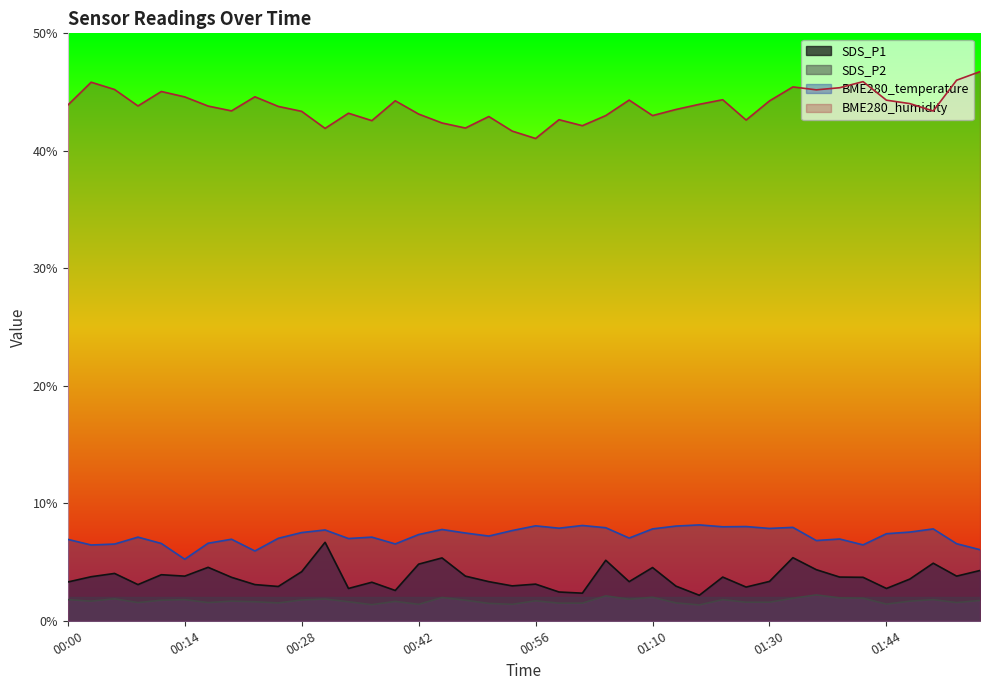

Reading right to left, extract all data points from this chart.

SDS_P1: 01:55=4.3	01:52=3.8	01:50=4.9	01:47=3.5	01:44=2.8	01:41=3.7	01:38=3.7	01:36=4.3	01:33=5.4	01:30=3.4	01:21=2.9	01:18=3.7	01:15=2.2	01:13=3.0	01:10=4.5	01:07=3.3	01:04=5.2	01:01=2.4	00:59=2.5	00:56=3.1	00:53=3.0	00:50=3.3	00:48=3.8	00:45=5.3	00:42=4.8	00:39=2.6	00:37=3.3	00:34=2.8	00:31=6.7	00:28=4.2	00:25=2.9	00:23=3.1	00:20=3.7	00:17=4.5	00:14=3.8	00:12=3.9	00:09=3.1	00:06=4.0	00:03=3.8	00:00=3.3
SDS_P2: 01:55=1.7	01:52=1.6	01:50=1.8	01:47=1.7	01:44=1.4	01:41=1.9	01:38=1.9	01:36=2.2	01:33=1.9	01:30=1.6	01:21=1.6	01:18=1.8	01:15=1.4	01:13=1.5	01:10=2.0	01:07=1.8	01:04=2.1	01:01=1.5	00:59=1.5	00:56=1.7	00:53=1.4	00:50=1.5	00:48=1.8	00:45=2.0	00:42=1.4	00:39=1.6	00:37=1.4	00:34=1.6	00:31=1.9	00:28=1.8	00:25=1.5	00:23=1.6	00:20=1.7	00:17=1.6	00:14=1.8	00:12=1.8	00:09=1.6	00:06=1.9	00:03=1.7	00:00=1.8
BME280_temperature: 01:55=6.0	01:52=6.6	01:50=7.8	01:47=7.5	01:44=7.4	01:41=6.5	01:38=7.0	01:36=6.8	01:33=8.0	01:30=7.9	01:21=8.0	01:18=8.0	01:15=8.2	01:13=8.1	01:10=7.8	01:07=7.0	01:04=7.9	01:01=8.1	00:59=7.9	00:56=8.1	00:53=7.7	00:50=7.2	00:48=7.5	00:45=7.8	00:42=7.3	00:39=6.5	00:37=7.1	00:34=7.0	00:31=7.7	00:28=7.5	00:25=7.0	00:23=5.9	00:20=6.9	00:17=6.6	00:14=5.2	00:12=6.6	00:09=7.1	00:06=6.5	00:03=6.5	00:00=6.9
BME280_humidity: 01:55=46.7	01:52=46.0	01:50=43.4	01:47=44.0	01:44=44.3	01:41=45.9	01:38=45.4	01:36=45.2	01:33=45.4	01:30=44.2	01:21=42.6	01:18=44.4	01:15=44.0	01:13=43.5	01:10=43.0	01:07=44.3	01:04=43.0	01:01=42.1	00:59=42.6	00:56=41.0	00:53=41.7	00:50=42.9	00:48=41.9	00:45=42.4	00:42=43.1	00:39=44.3	00:37=42.6	00:34=43.2	00:31=41.9	00:28=43.4	00:25=43.8	00:23=44.6	00:20=43.4	00:17=43.8	00:14=44.6	00:12=45.0	00:09=43.8	00:06=45.2	00:03=45.8	00:00=43.9